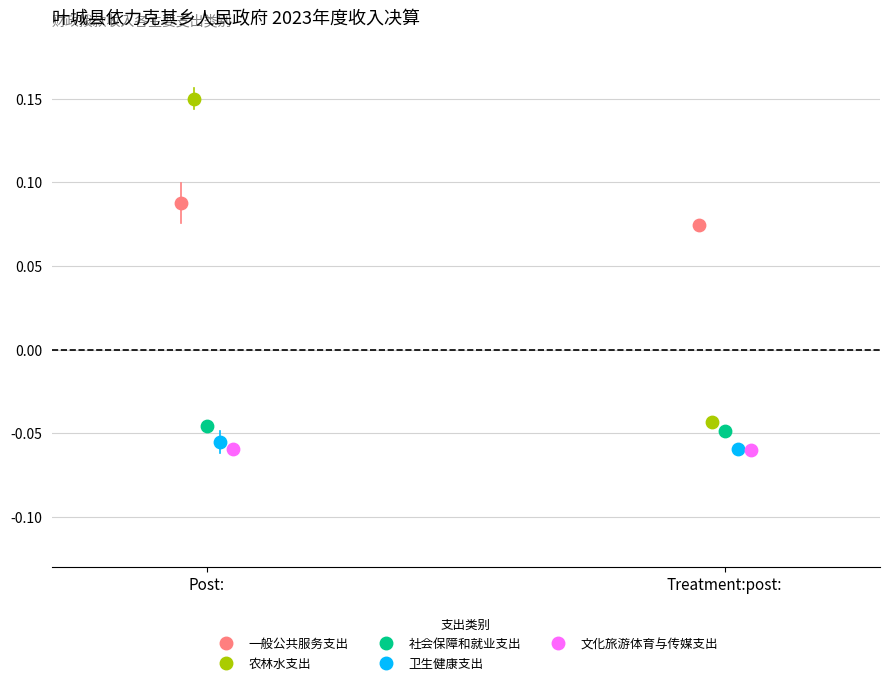

What are all the series names shown in the legend?

一般公共服务支出, 农林水支出, 社会保障和就业支出, 卫生健康支出, 文化旅游体育与传媒支出